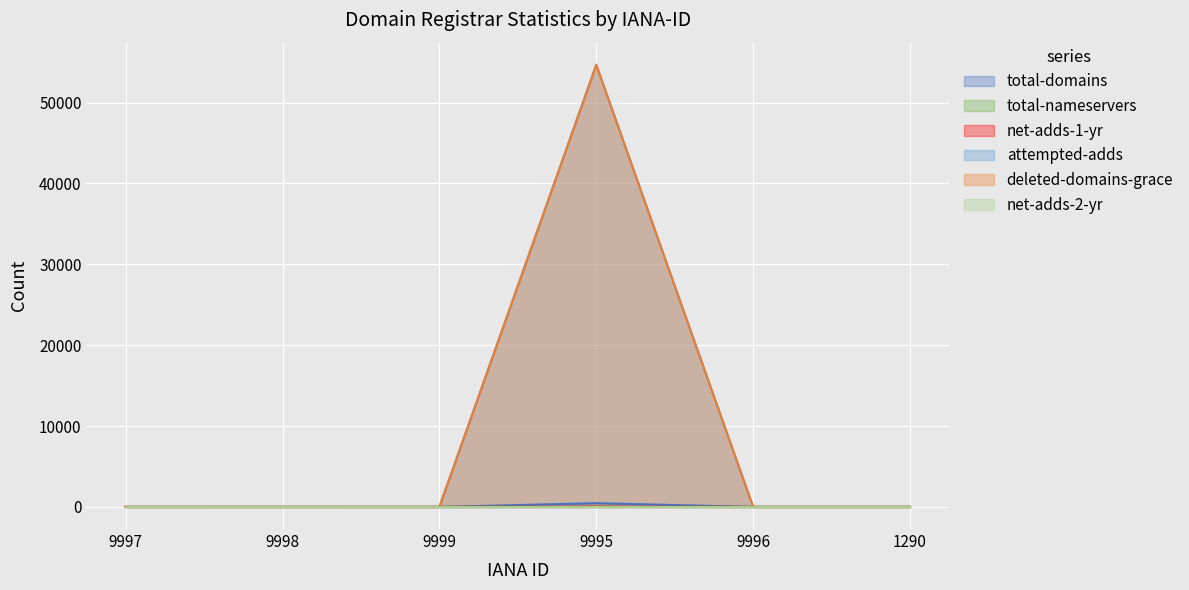

At which category is the sum across all series the highest?

9995